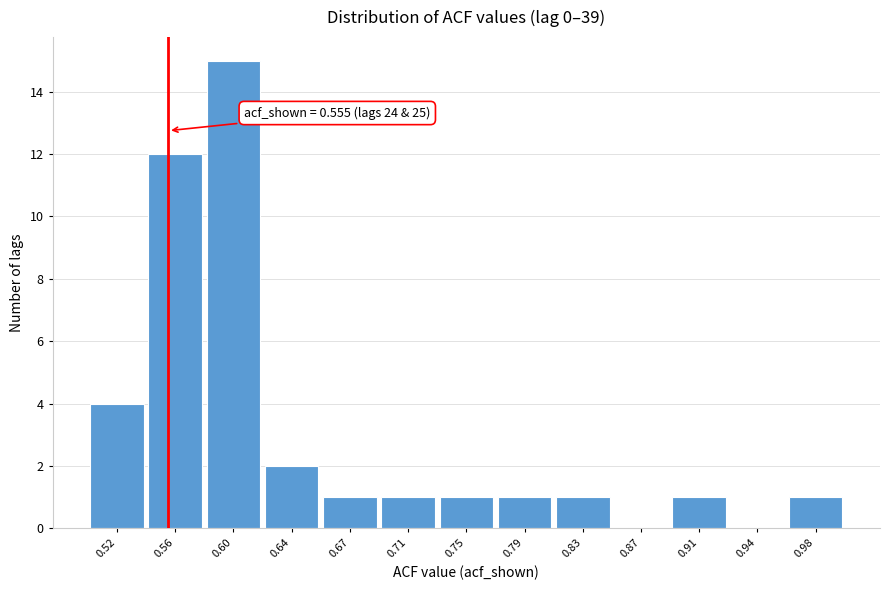

Over which range of the x-axis is the bar tallest?

0.580 to 0.615